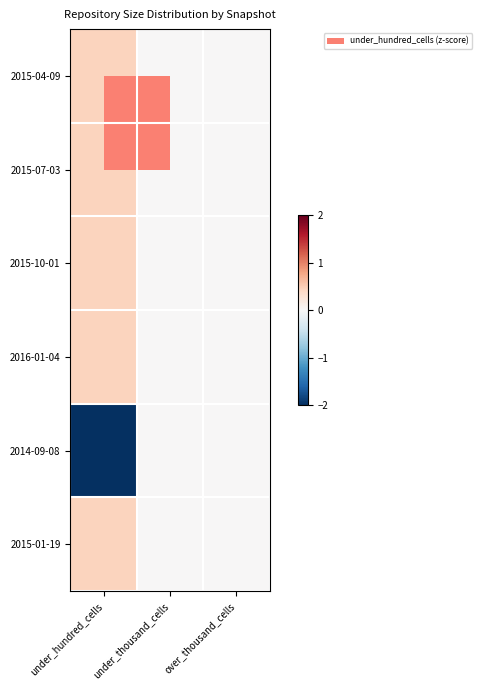

Count the number of categories in the chart.

3